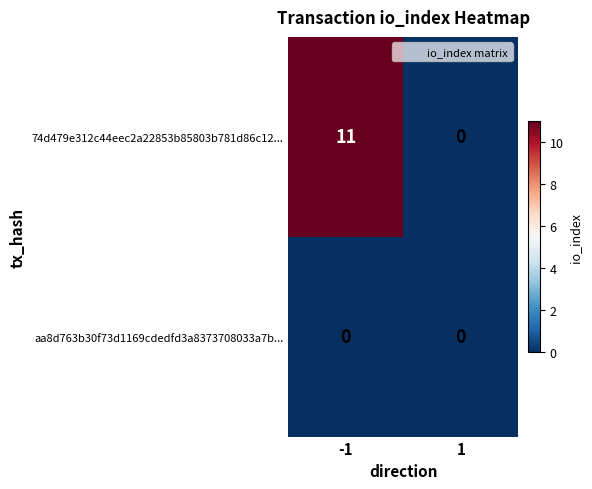

What is the maximum value shown in the chart?

11